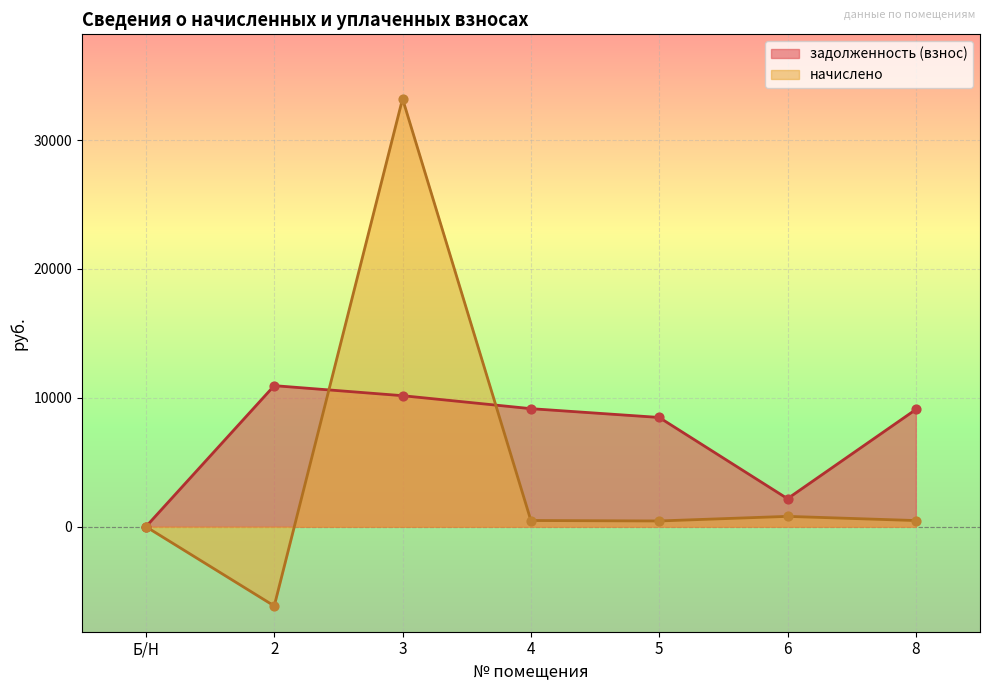

Which series reaches the maximum Y coordinate?

начислено